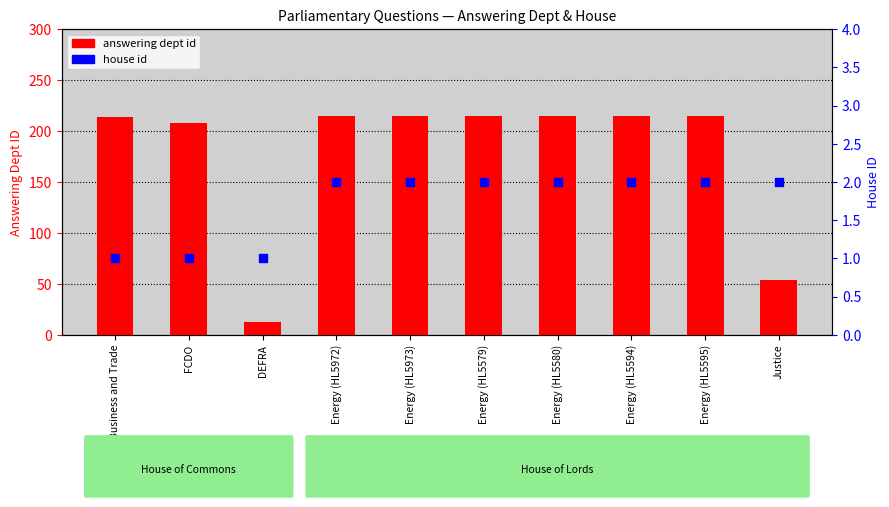

Is the value of answering dept id at Business and Trade greater than the value of house id at Energy (HL5579)?

Yes